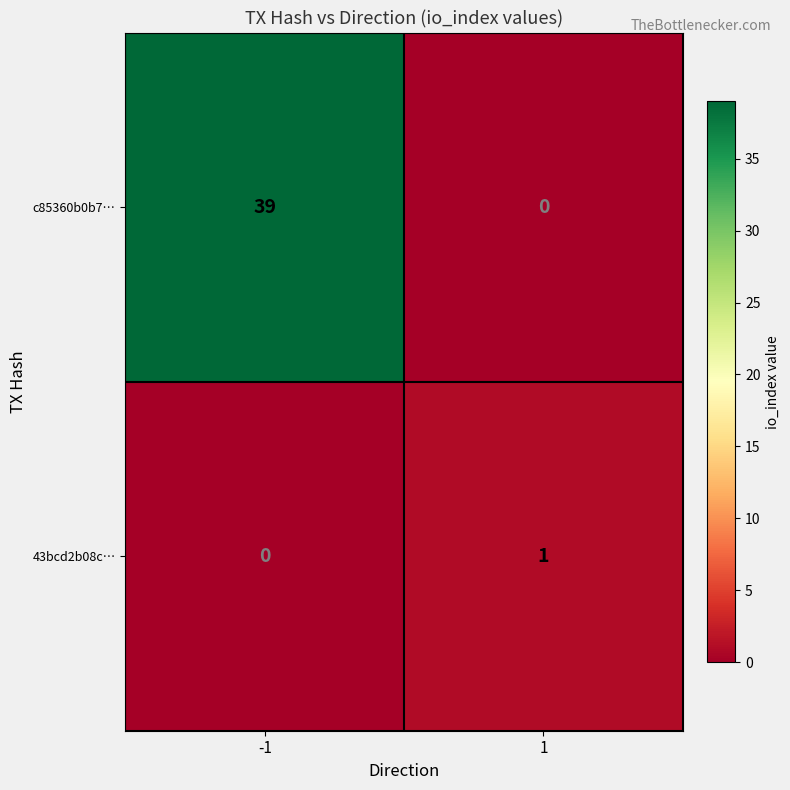

Which series changed the most between -1 and 1?

c85360b0b7…